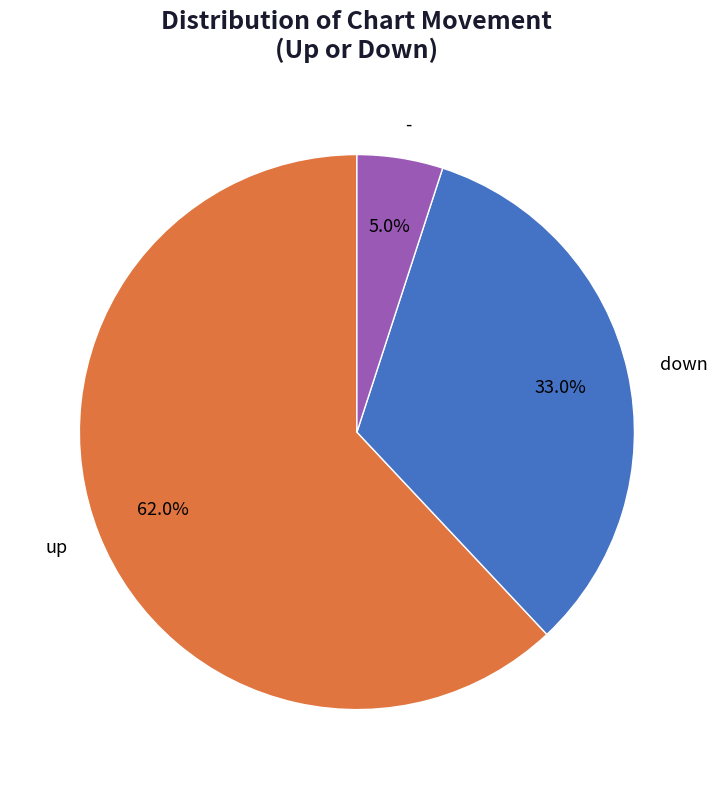

What is the majority slice?

up